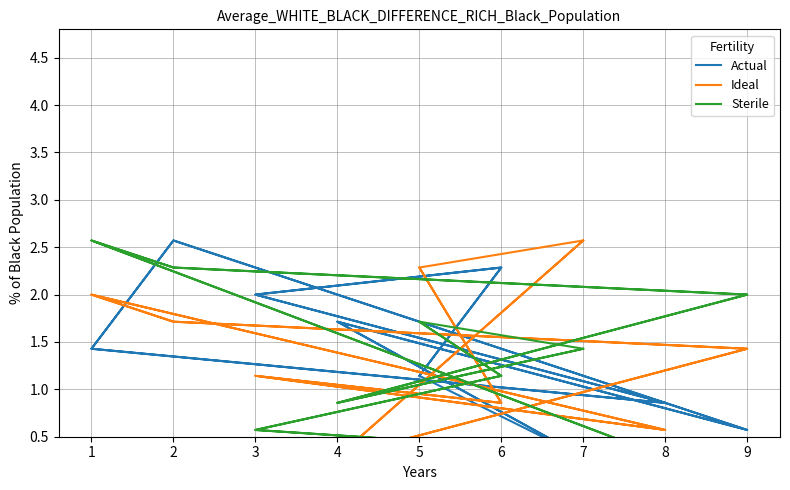

How many Sterile values are between 0 and 2?

14